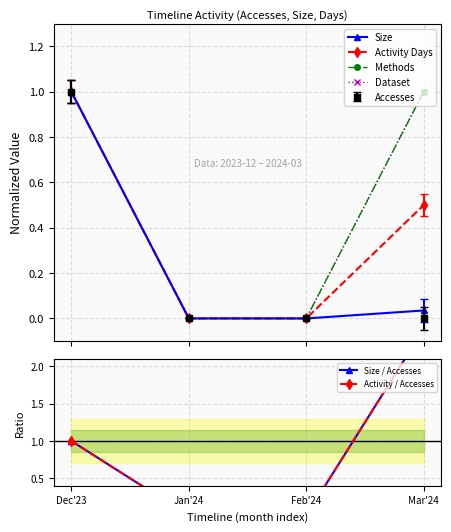

Is the value of Dataset at Mar'24 greater than the value of Size at Mar'24?

Yes